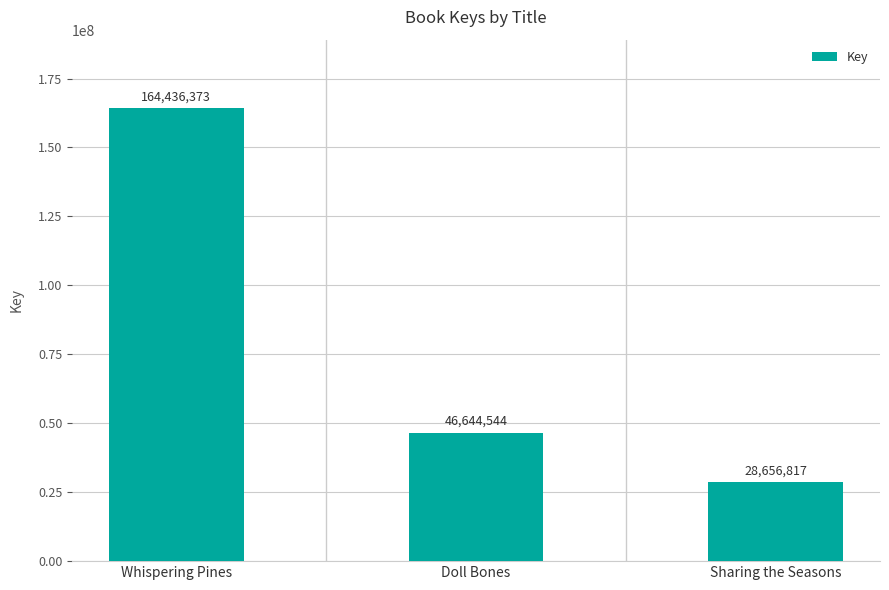

What is the change in value from Whispering Pines to Sharing the Seasons?

-135779556